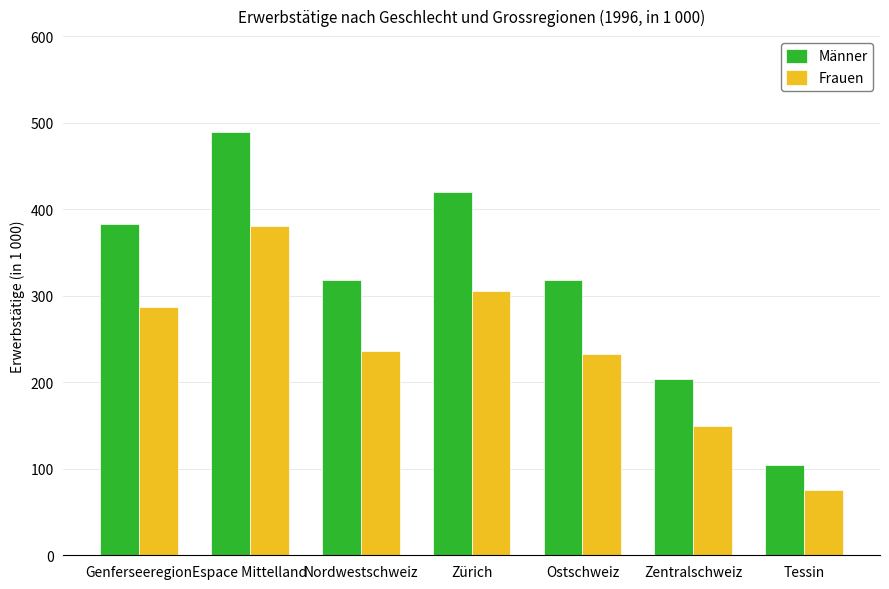

The Männer series shows 163.0 at Ostschweiz. True or false?

False